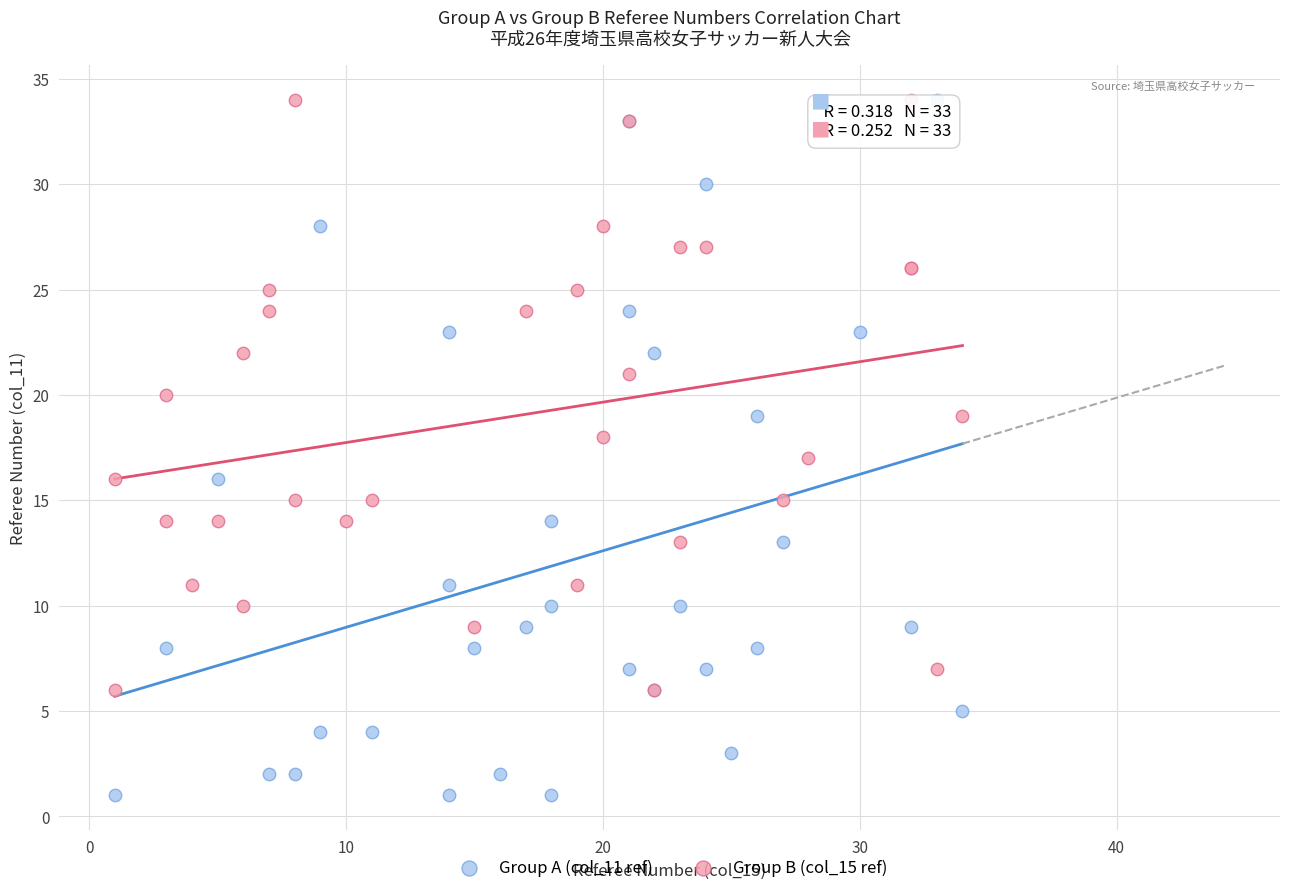

What are all the series names shown in the legend?

Group A (col_11 ref), Group B (col_15 ref)